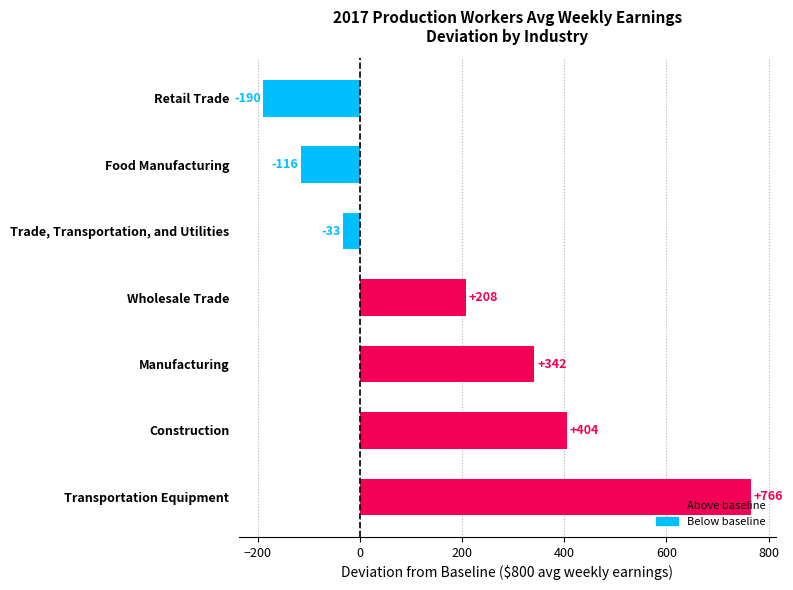

What is the average value?

197.3